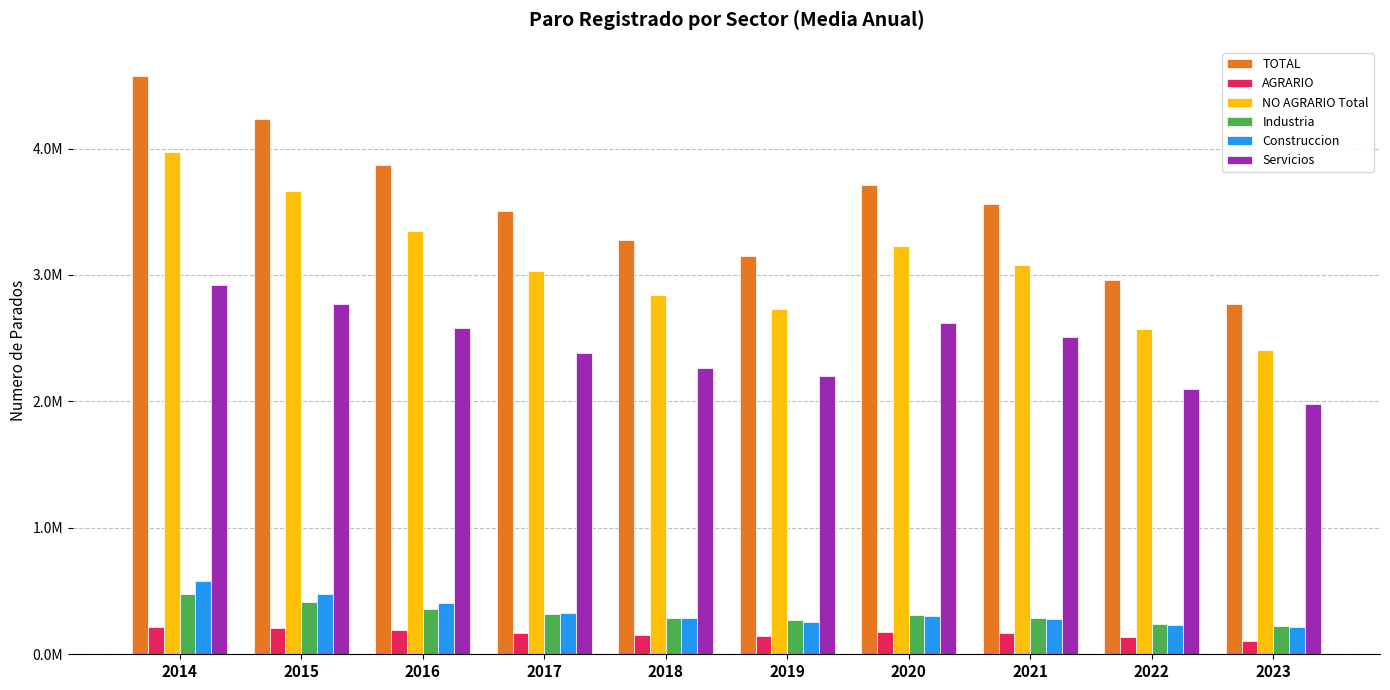

What is the value of the TOTAL bar at the 6th from the left?

3148752.0